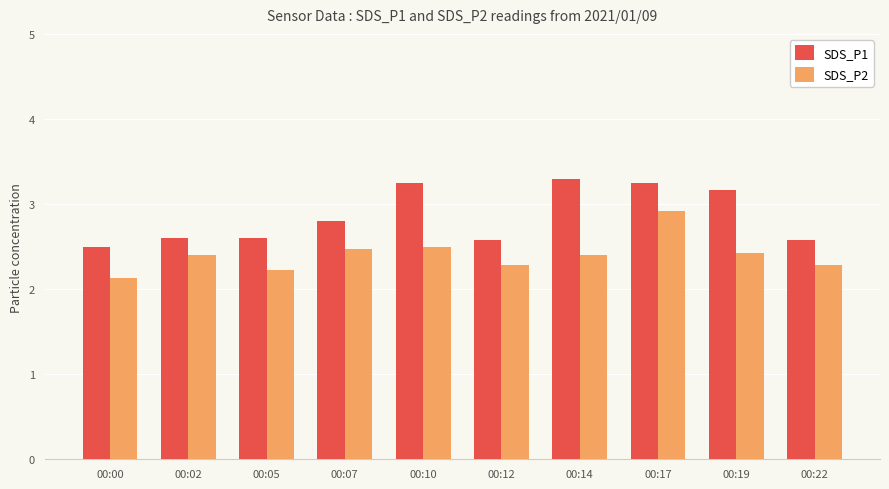

What is the lowest value of the SDS_P1 series?

2.5